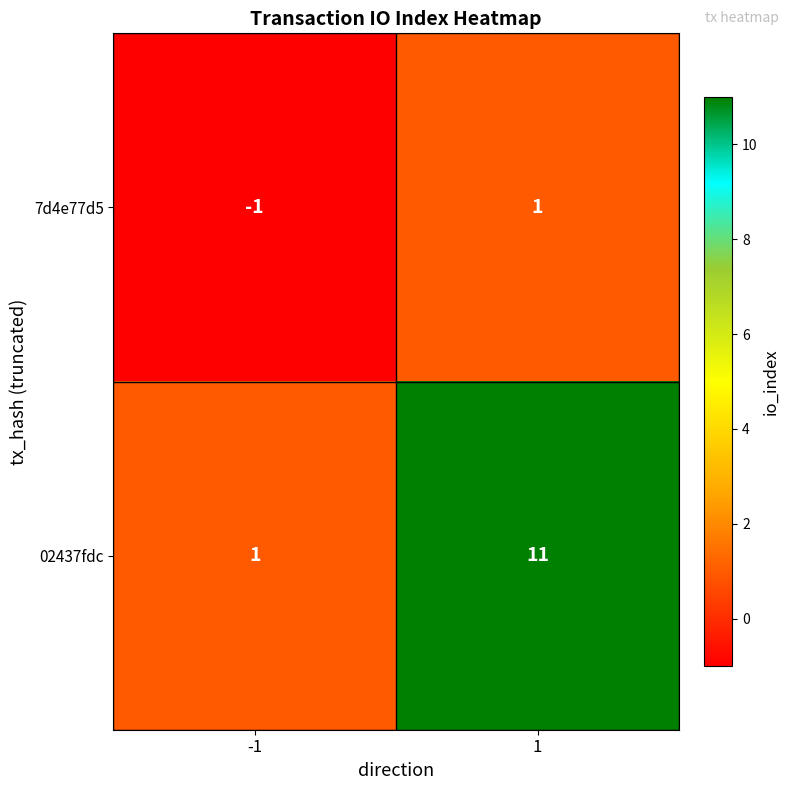

The 7d4e77d5 series shows 0 at 1. True or false?

False